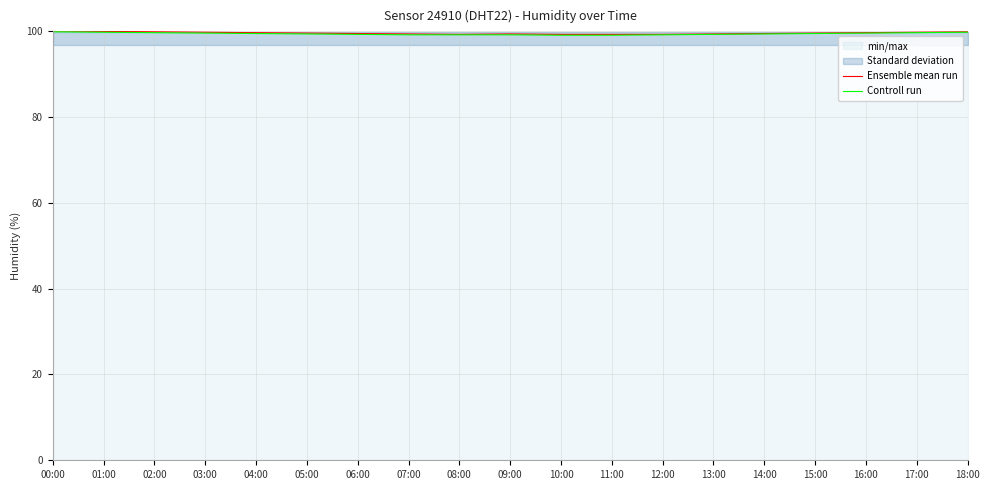

The value of Ensemble mean run at 06:00 is 166.9. True or false?

False